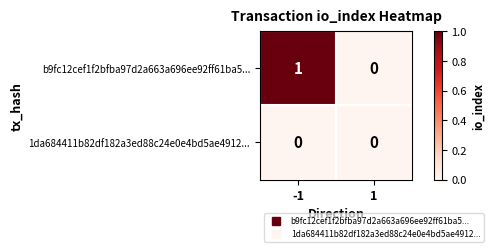

Reading right to left, transcribe all the data shown in this chart.

b9fc12cef1f2bfba97d2a663a696ee92ff61ba5...: 1=0	-1=1
1da684411b82df182a3ed88c24e0e4bd5ae4912...: 1=0	-1=0